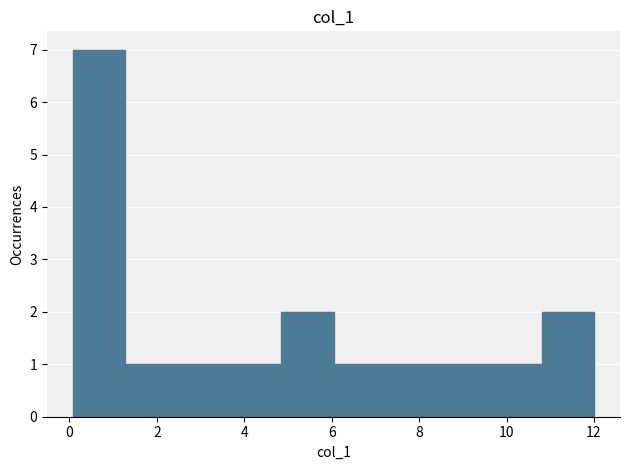

Reading left to right, list every bar in this chart as the range it spans on the x-axis followed by its height. Neither the bar edges nor the heights are printed on the chart, so give them approximately, as read against the axes.

0.0 to 1.2: 7
1.2 to 2.4: 1
2.4 to 3.6: 1
3.6 to 4.8: 1
4.8 to 6.0: 2
6.0 to 7.2: 1
7.2 to 8.4: 1
8.4 to 9.6: 1
9.6 to 10.8: 1
10.8 to 12.0: 2